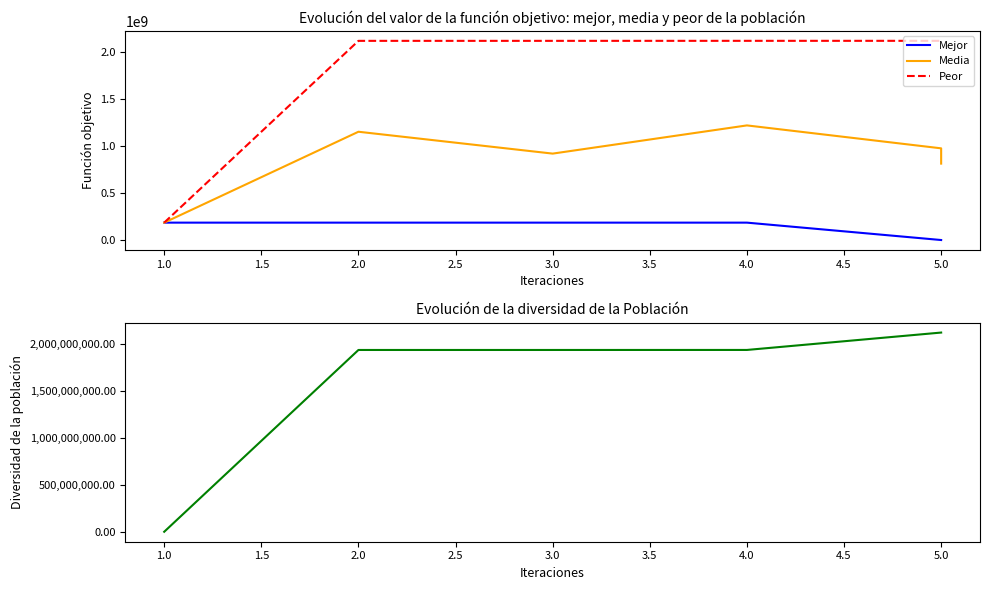

True or false: Peor has a value of 3448915700.0 at 3.0.

False